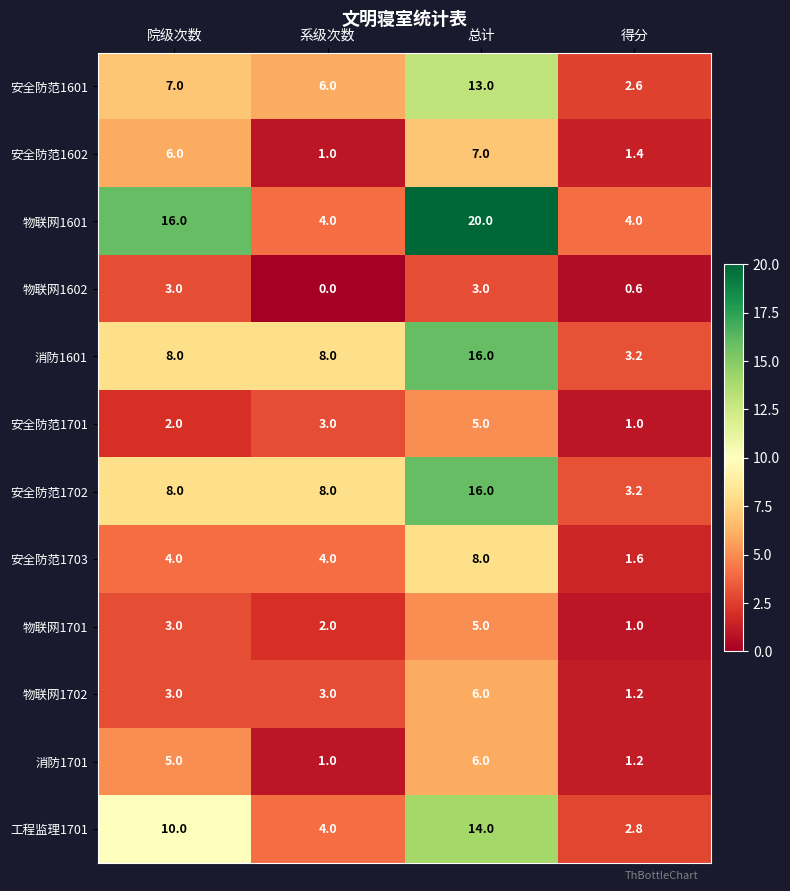

List the labels in order of 安全防范1602 value, smallest first.

系级次数, 得分, 院级次数, 总计